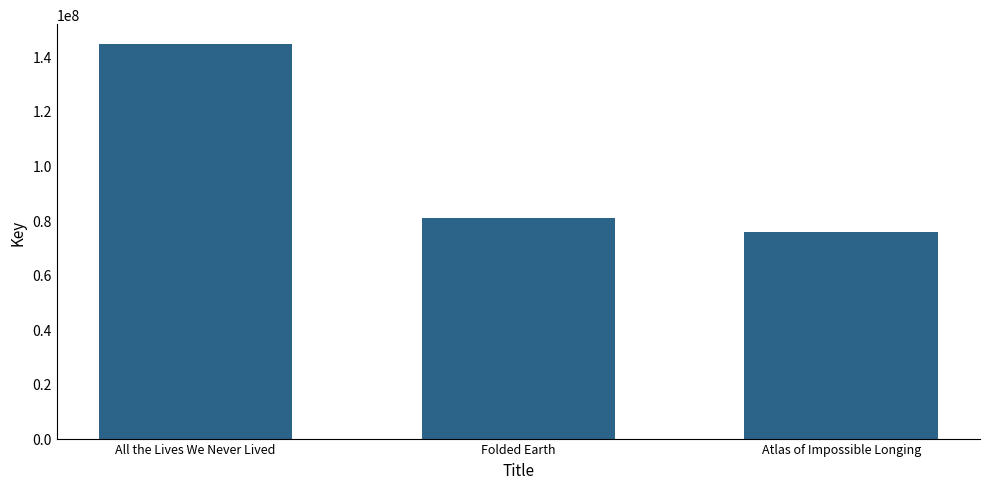

Reading right to left, list all the values displayed in this chart.

75600000	80698434	144453521